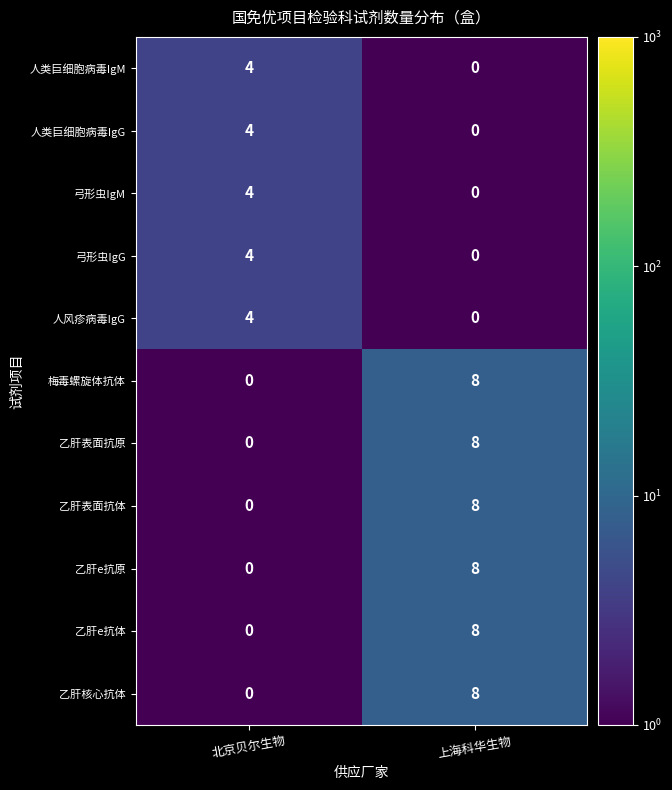

Count the number of data series in this chart.

11